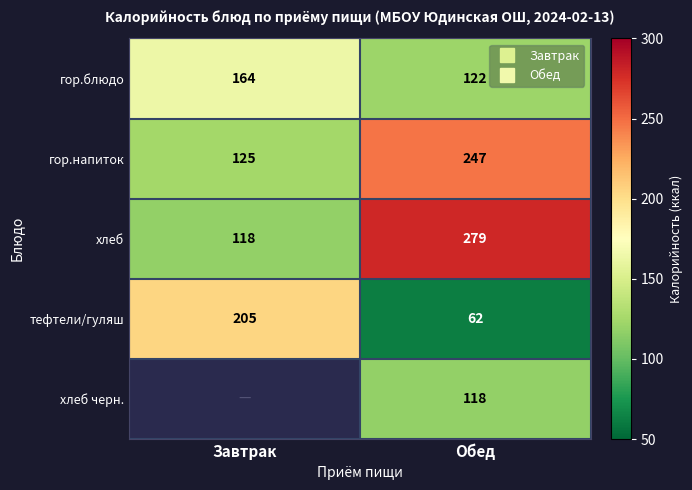

Is it true that хлеб equals 466.3 at Обед?

False